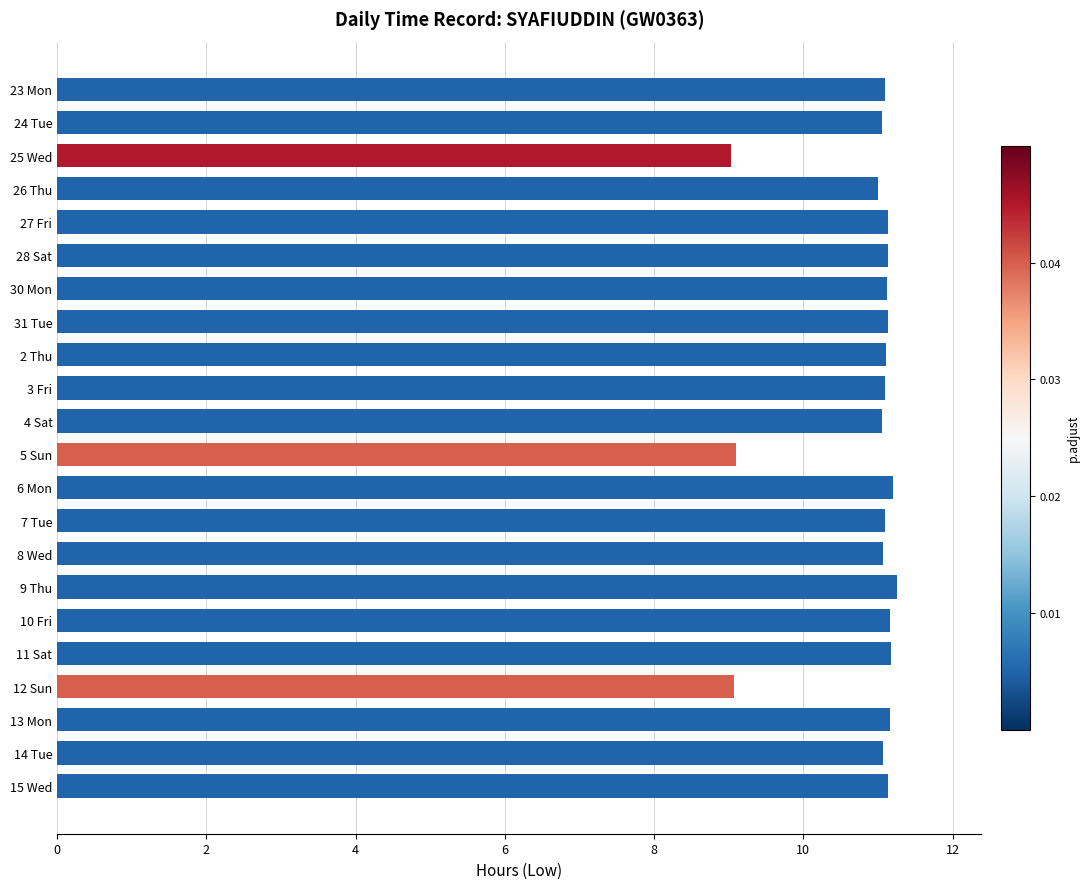

The chart shows a value of 4.1 at 27 Fri. True or false?

False